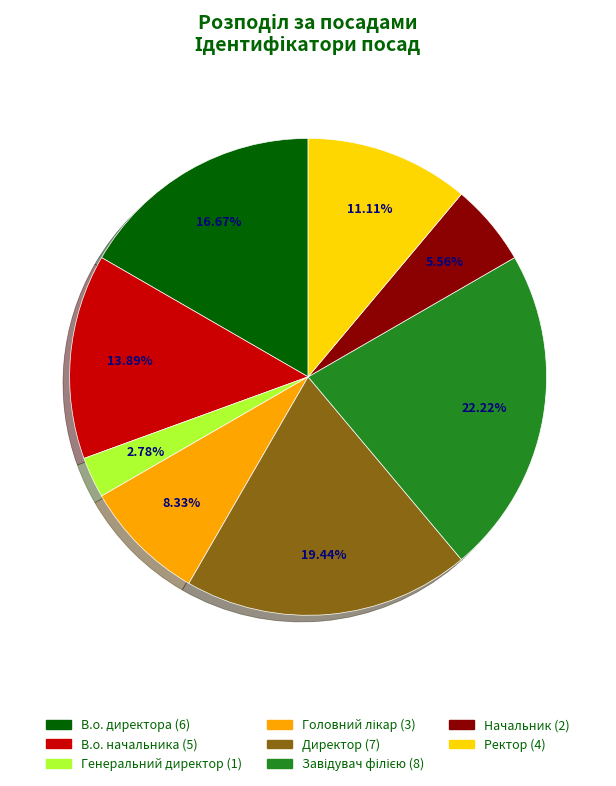

To the nearest percent, what percentage of the pie is В.о. директора?

17%